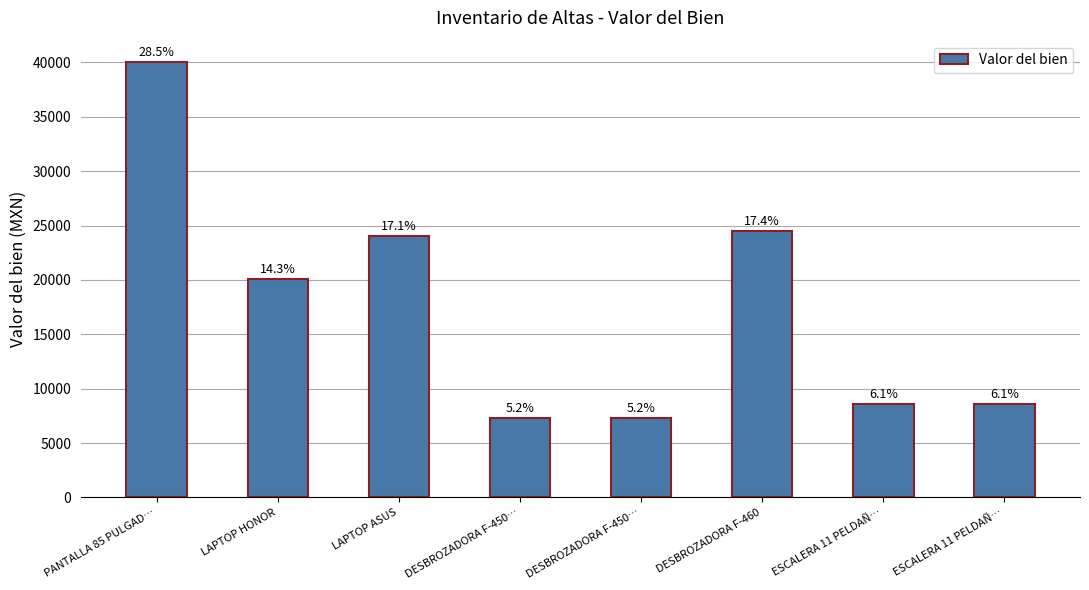

The chart shows a value of 20068 at LAPTOP HONOR. True or false?

True